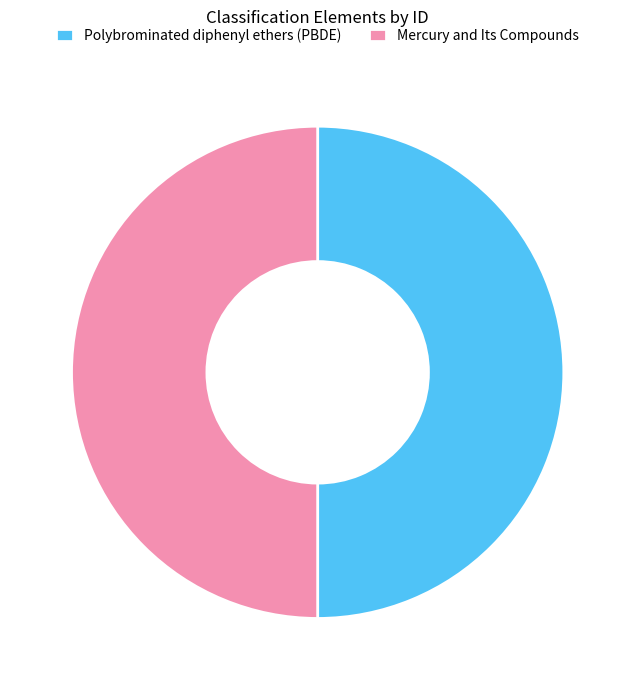

Approximately how many times larger is the value at Mercury and Its Compounds compared to Polybrominated diphenyl ethers (PBDE)?

1.0